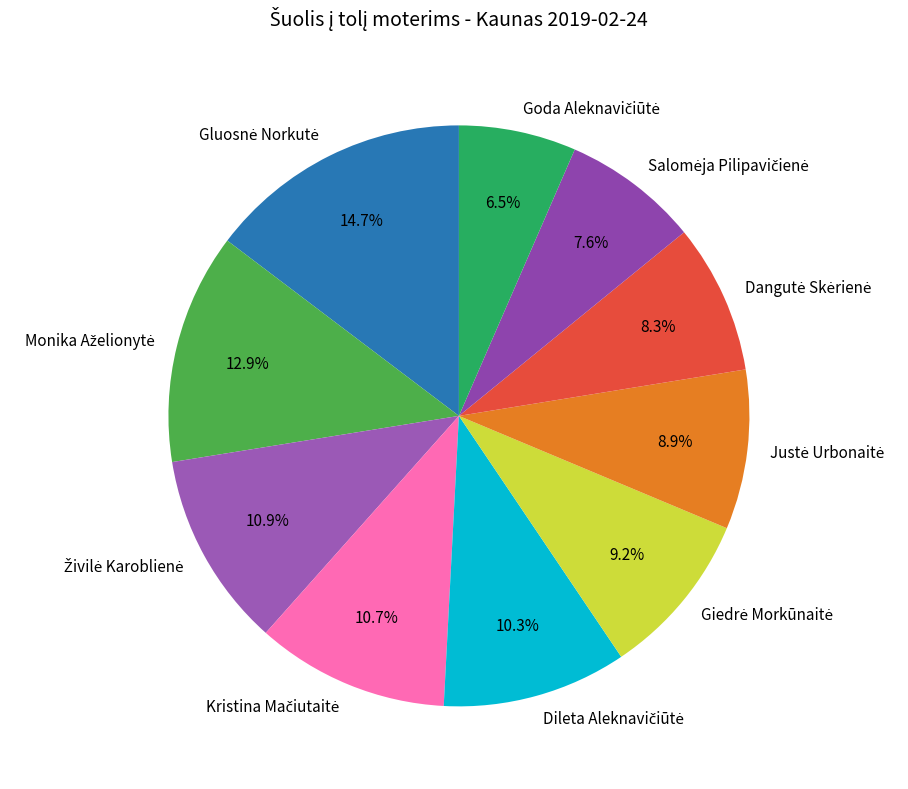

Is there any slice that represents more than half of the pie?

No